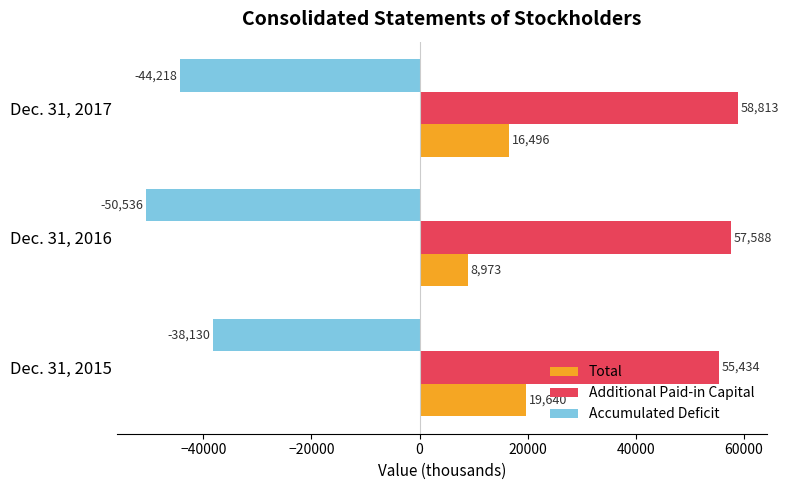

At which category is the sum across all series the highest?

Dec. 31, 2015